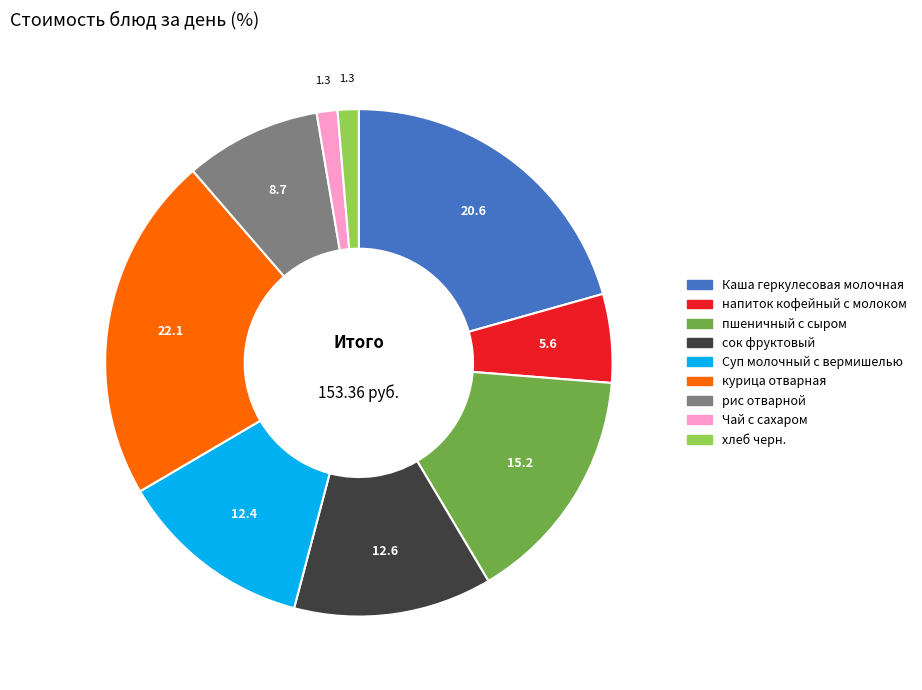

Between Суп молочный с вермишелью and рис отварной, which is larger?

Суп молочный с вермишелью